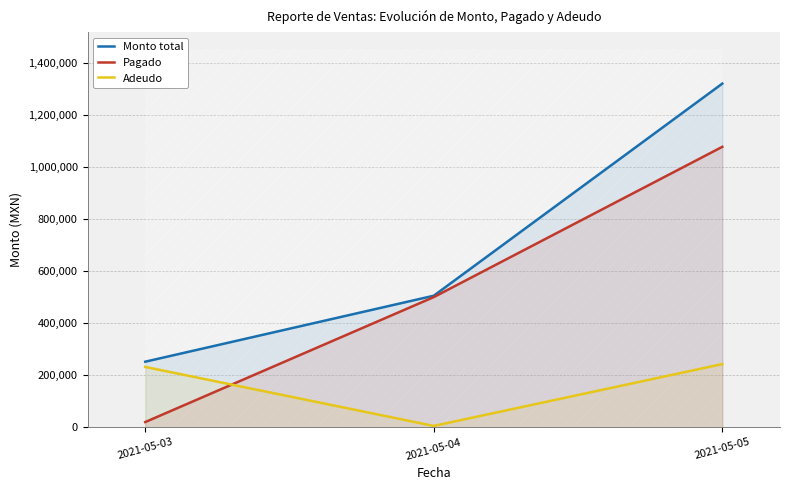

The Adeudo series shows 5280 at 2021-05-04. True or false?

True